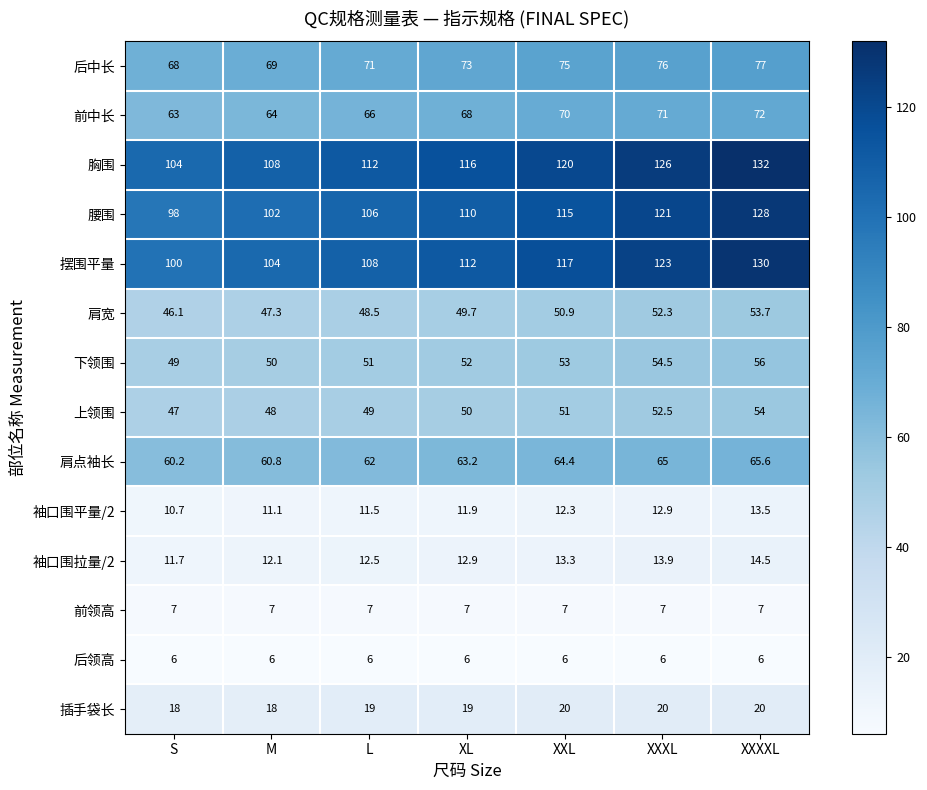

How many 插手袋长 values are between 18 and 20?

7